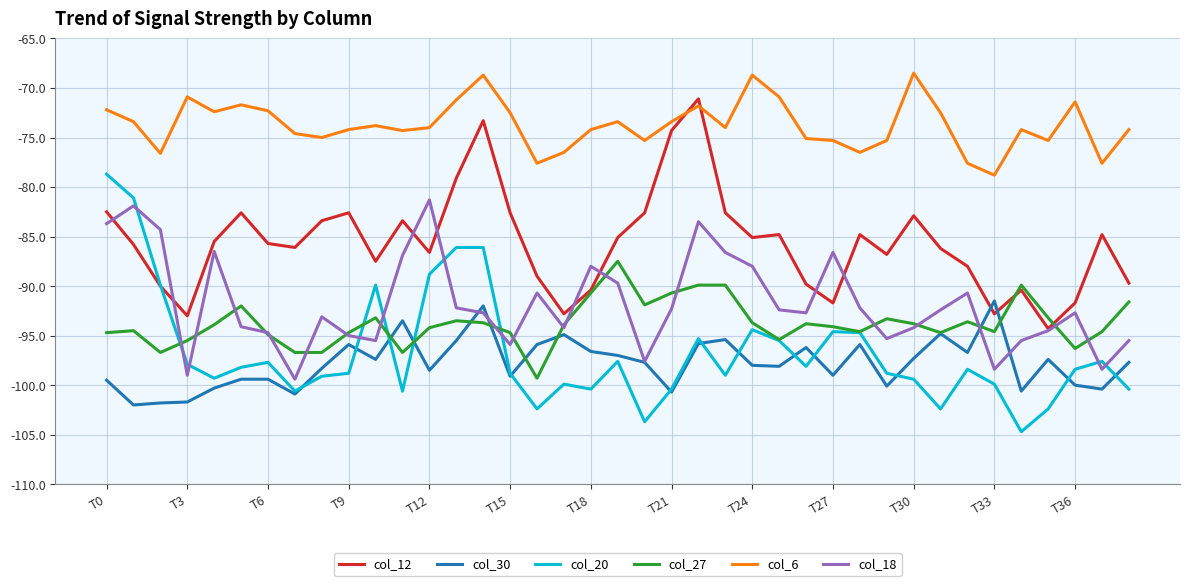

Rank the series by their maximum value, from lowest to highest.

col_30, col_27, col_18, col_20, col_12, col_6